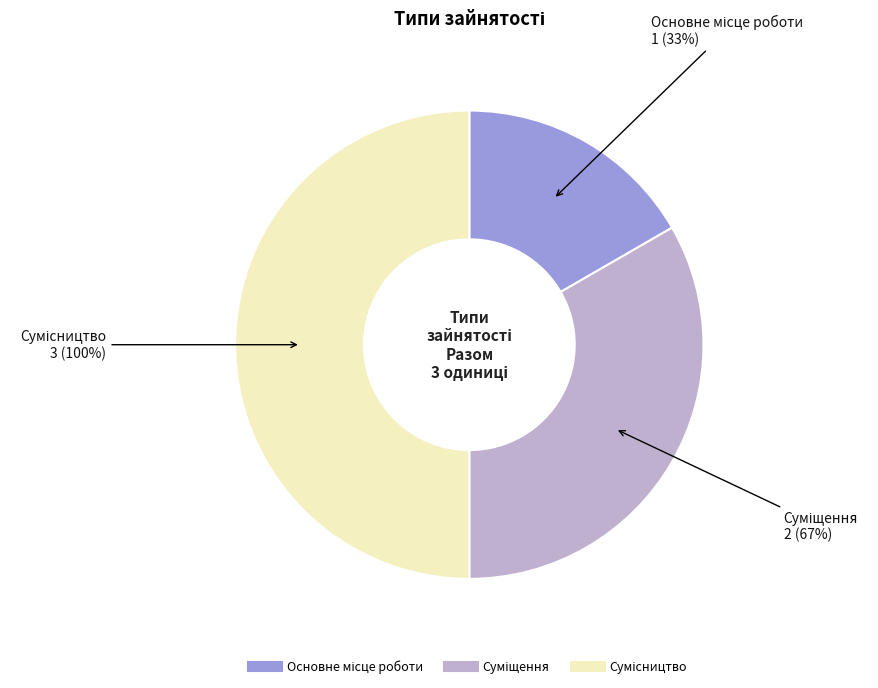

What is the change in value from Основне місце роботи to Суміщення?

+1